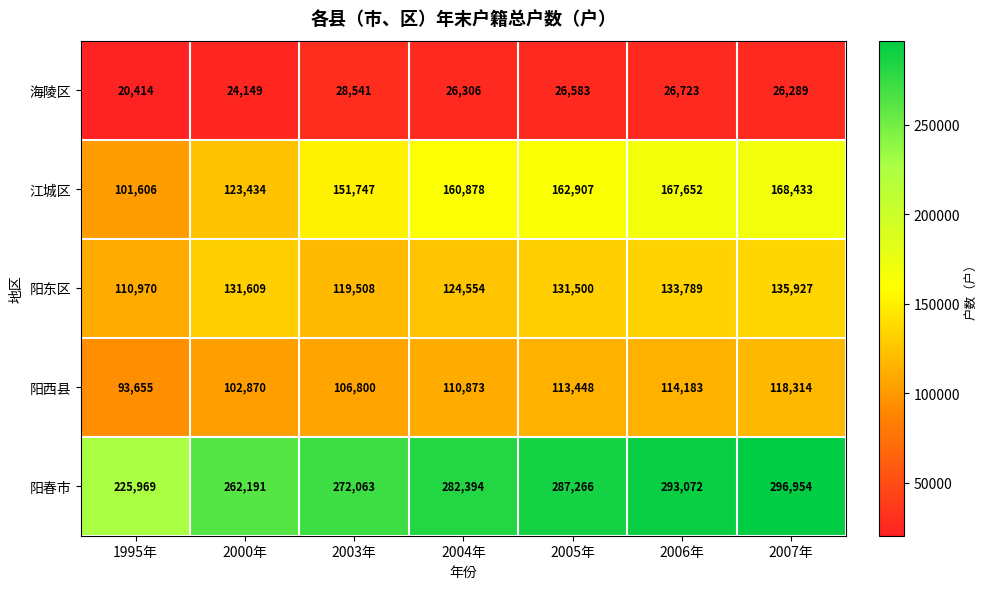

What is the difference between the highest and lowest values at 2003年?

243522